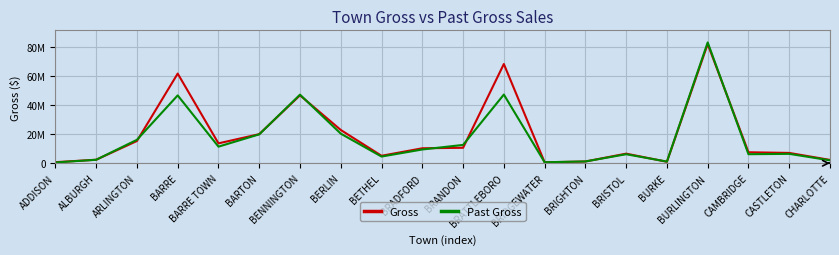

Reading right to left, transcribe all the data shown in this chart.

Gross: 2259293.5	7054446.6	7516656.2	81810611.3	977178.1	6558522.2	1169920.4	624111.2	68093181.8	10590669.7	10247511.3	5093966.5	22803731.5	46595183.5	19938946.0	13619517.6	61526866.4	15248743.8	2371445.4	706629.3
Past Gross: 1987790.6	6420056.9	6179170.9	82920676.7	1114488.2	6163060.2	1204442.6	648964.9	47122406.4	12553176.3	9417924.7	4569658.1	20281064.4	47055336.3	19803154.2	11367816.1	46548959.1	16059420.4	2354103.0	513577.2